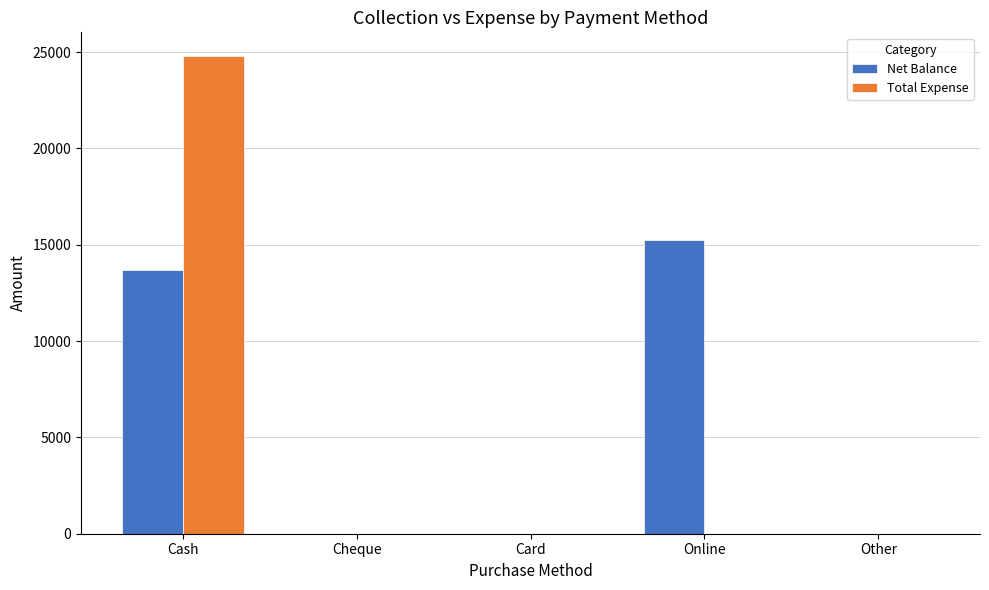

What are all the series names shown in the legend?

Net Balance, Total Expense